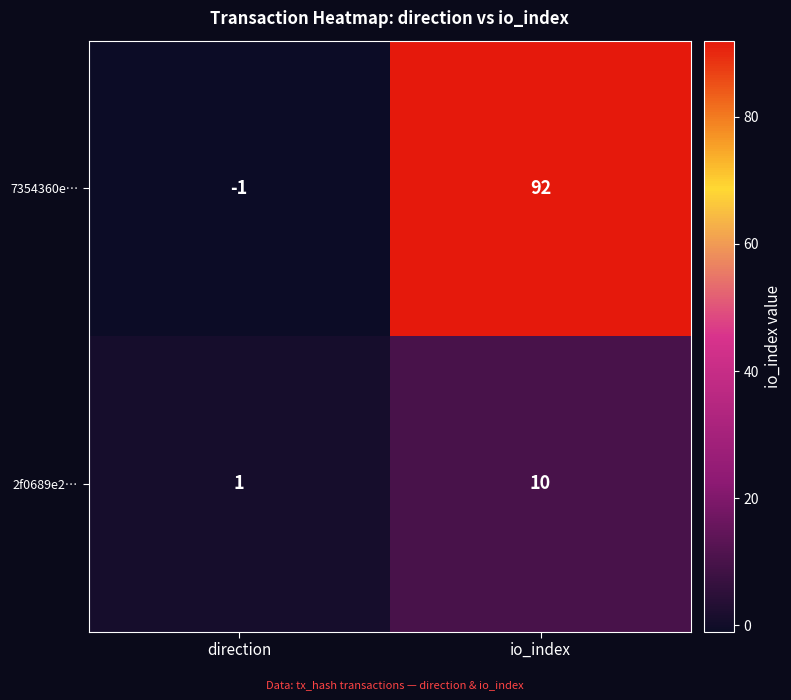

What is the maximum value for 2f0689e2…?

10